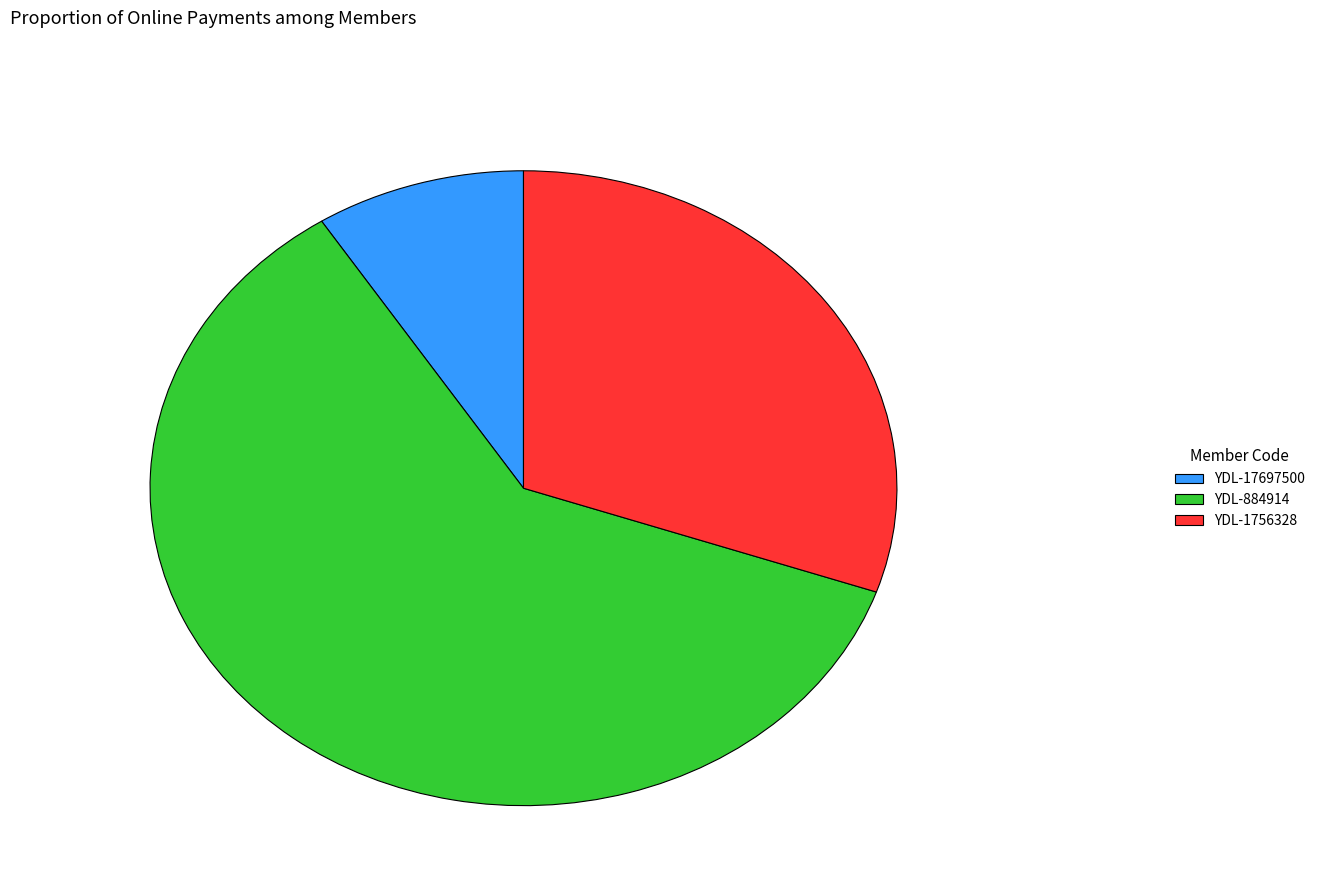

Is there any slice that represents more than half of the pie?

Yes